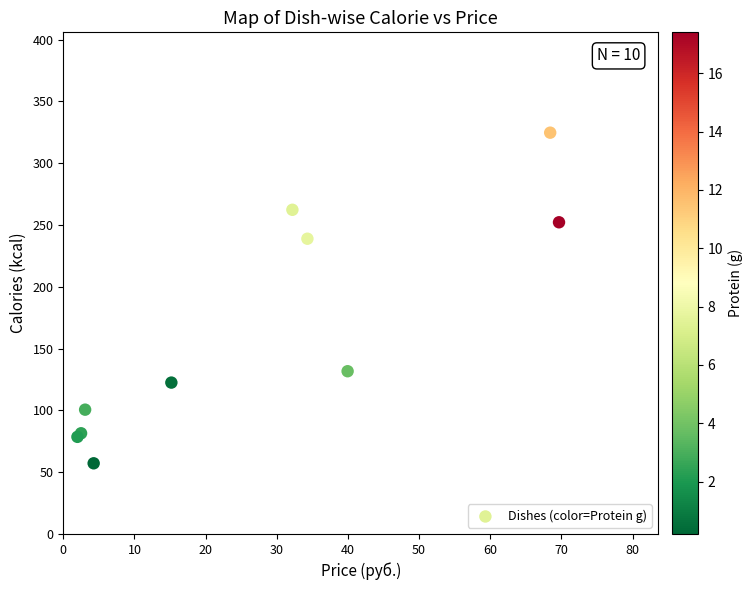

What Y value in the scatter plot is closest to 190?

238.9